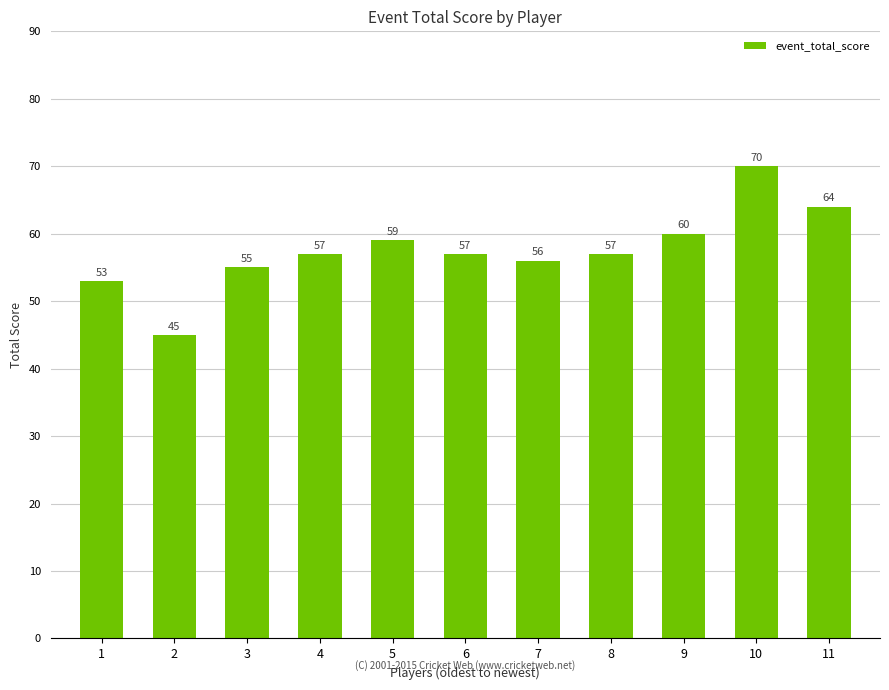

What is the average value?

58